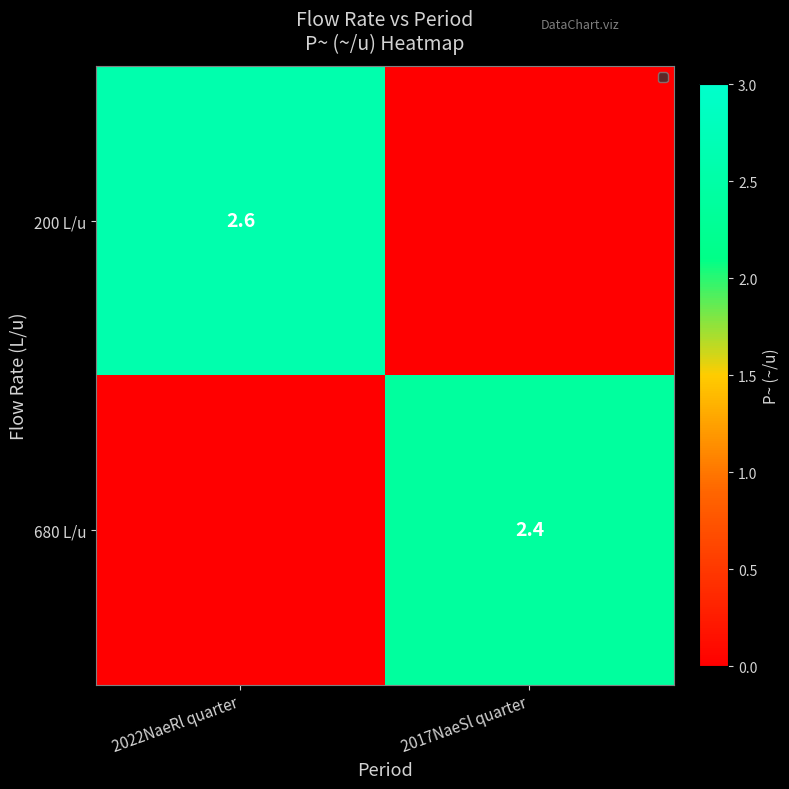

What is the difference between the highest and lowest values at 2017NaeSl quarter?

2.4